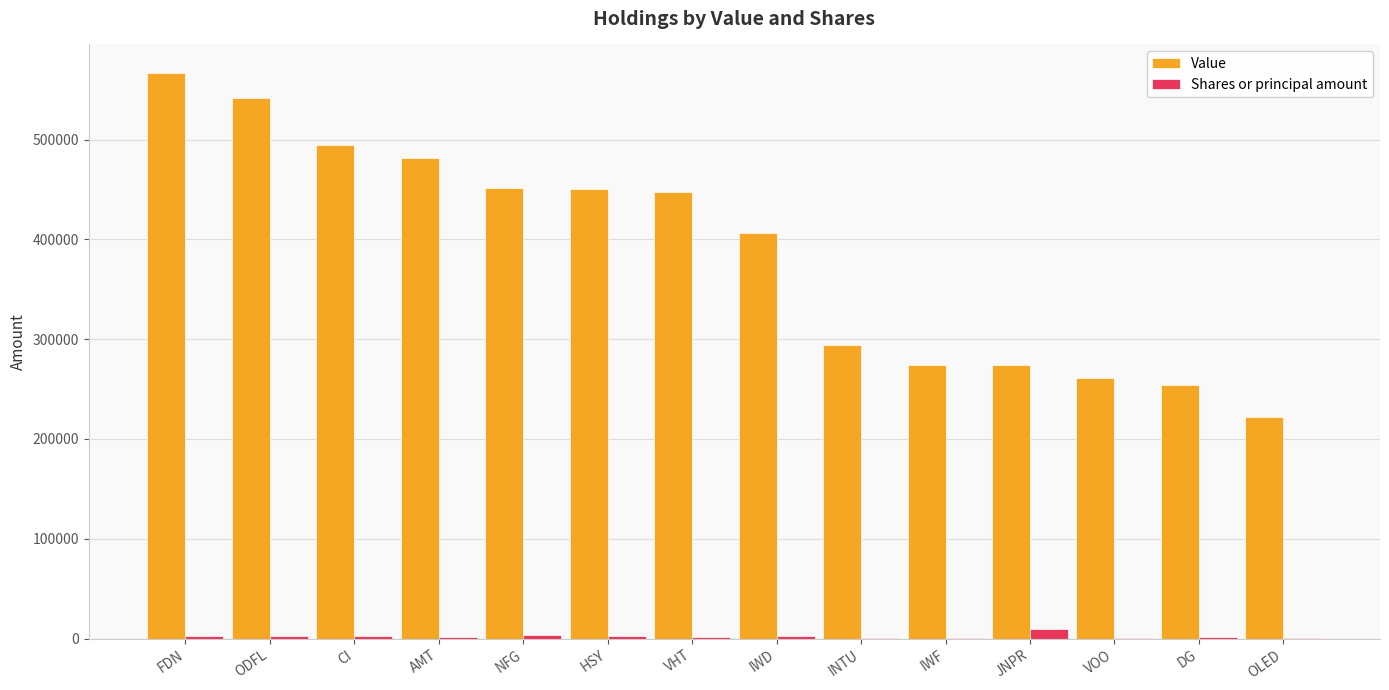

The value of Shares or principal amount at IWD is 2562. True or false?

True